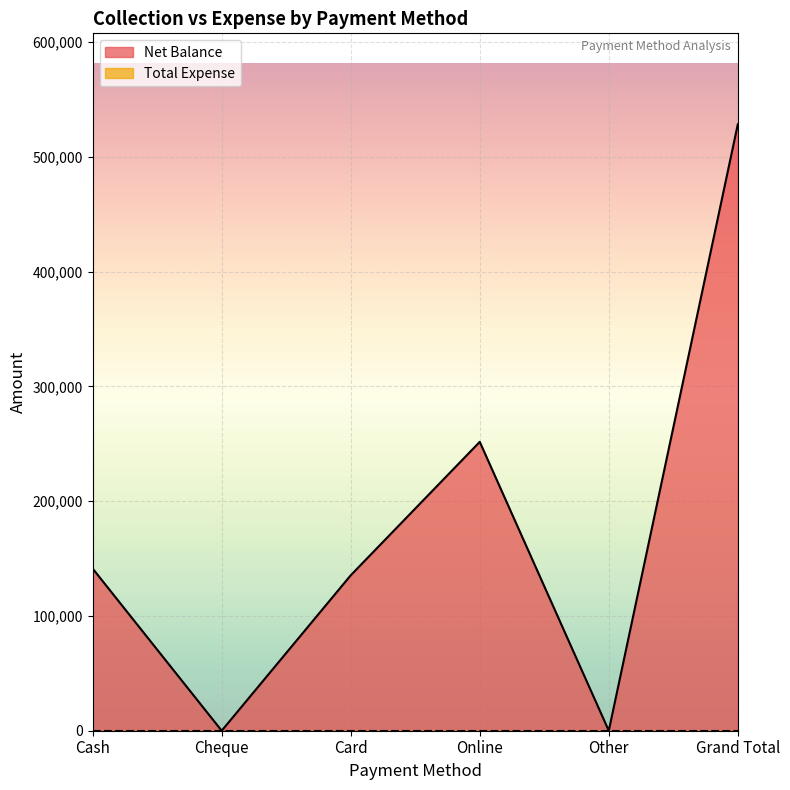

List the labels in order of value, largest first.

Grand Total, Online, Cash, Card, Cheque, Other